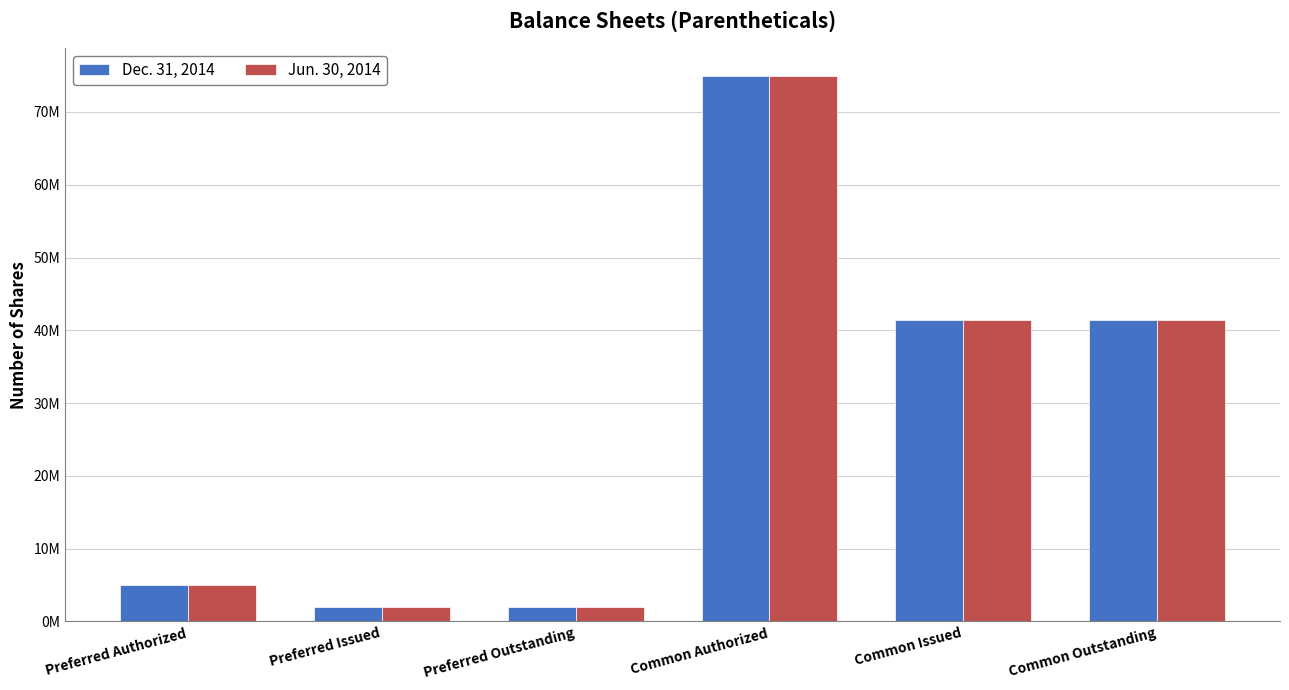

Which series has the largest range (max minus min)?

Dec. 31, 2014